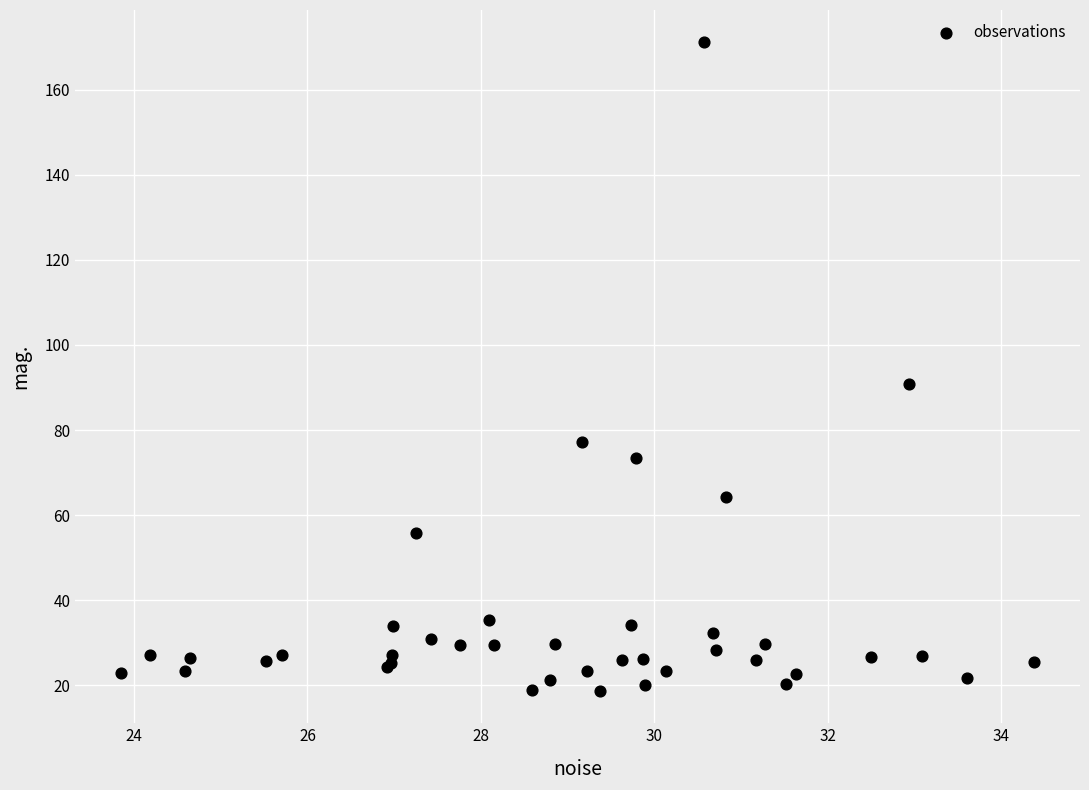

What Y value in the scatter plot is closest to 94?

90.8